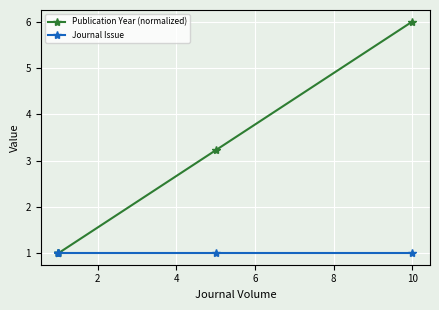

How many lines are shown in the chart?

2